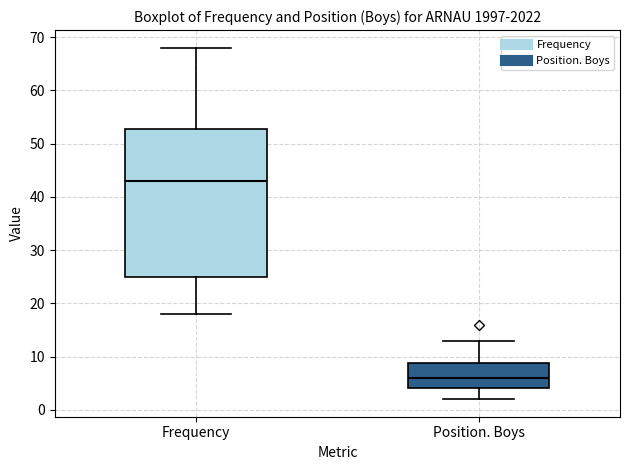

Reading left to right, transcribe this box plot: for each box, give where its median line is, the range the box spans, and where its two whiskers end, as read against the y-axis. The values are not printed on the chart, so give them approximately, as read against the axis.

Frequency: median 43, box 25 to 53, whiskers 18 to 68
Position. Boys: median 6, box 4 to 9, whiskers 2 to 13